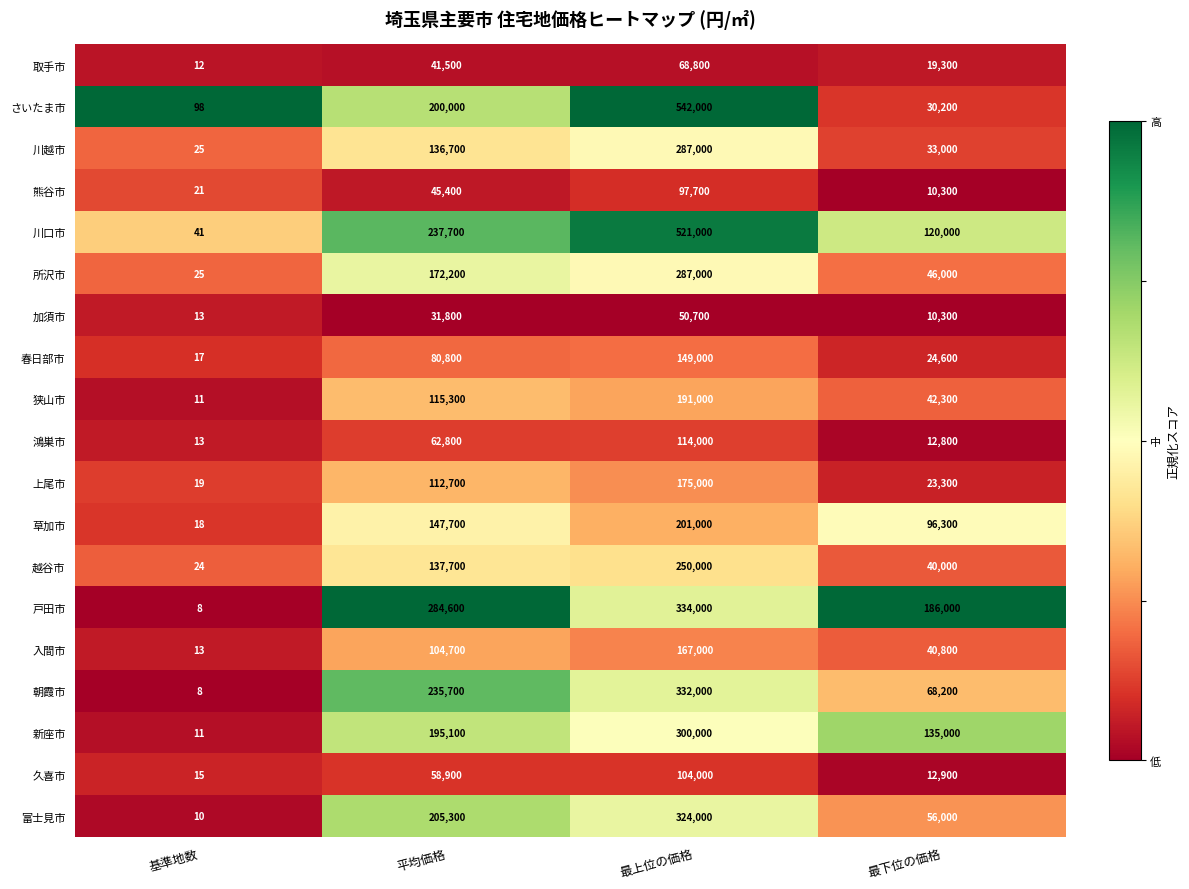

What is the average value of the 戸田市 series?

201152